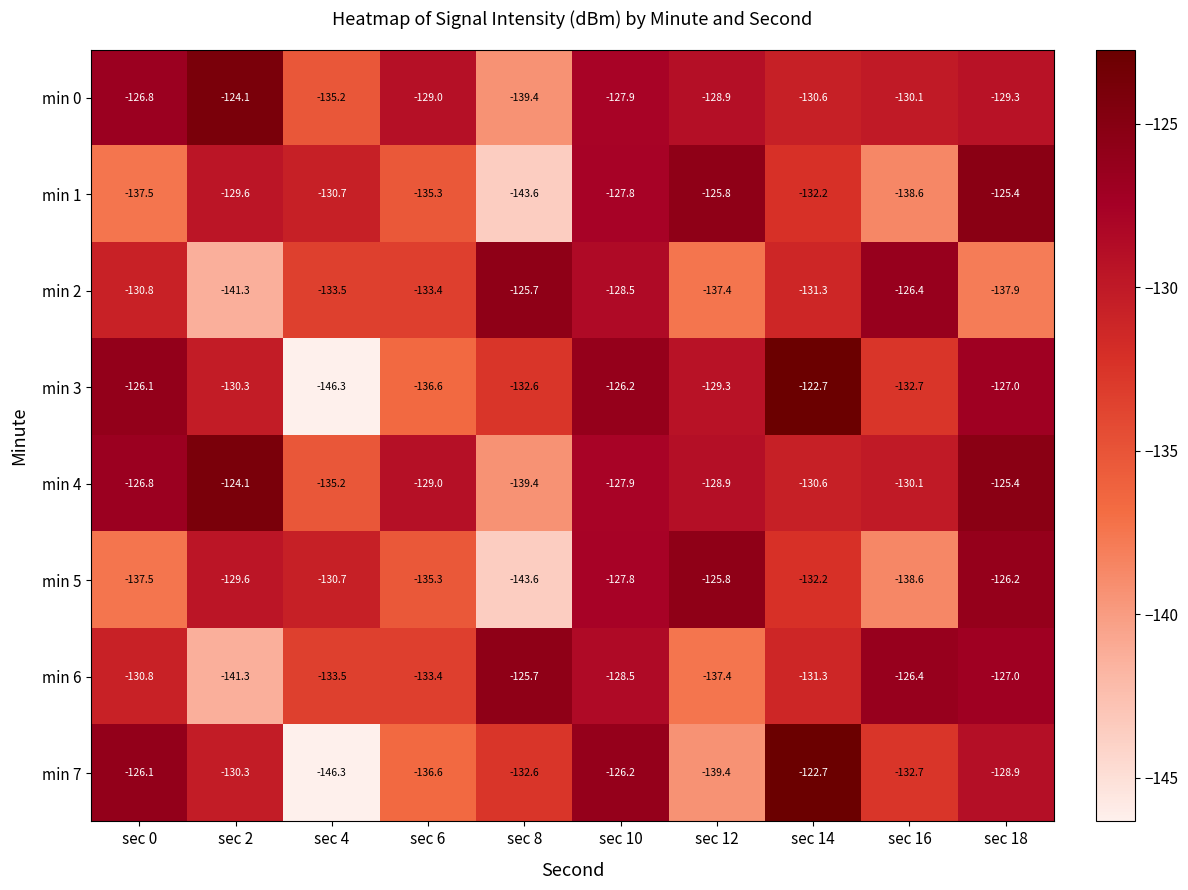

List the labels in order of min 7 value, largest first.

sec 14, sec 0, sec 10, sec 18, sec 2, sec 8, sec 16, sec 6, sec 12, sec 4